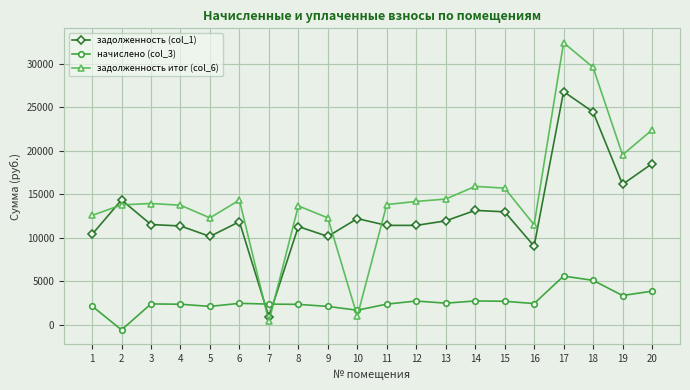

At which category does начислено (col_3) reach its first local valley?

2